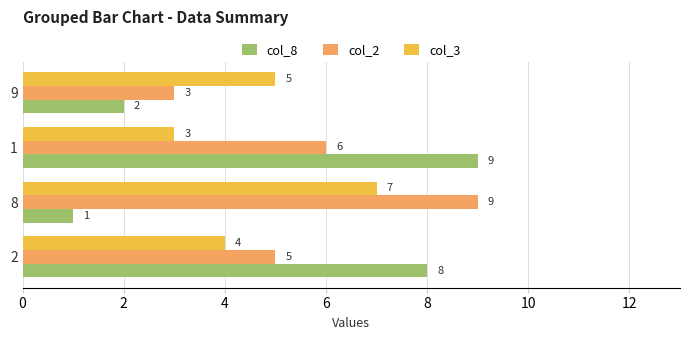

Is the value of col_8 at 2 greater than the value of col_3 at 9?

Yes